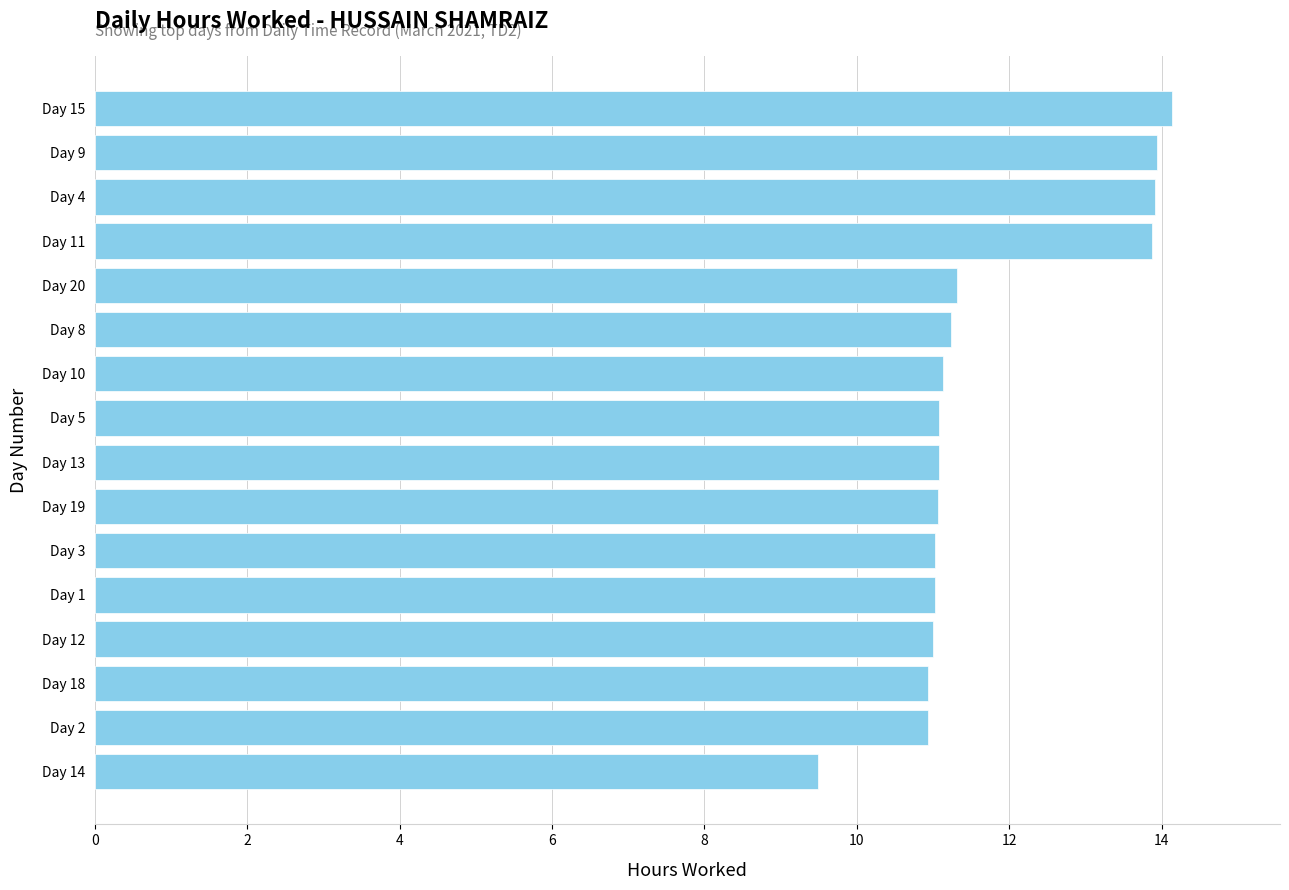

What is the maximum value shown in the chart?

14.1